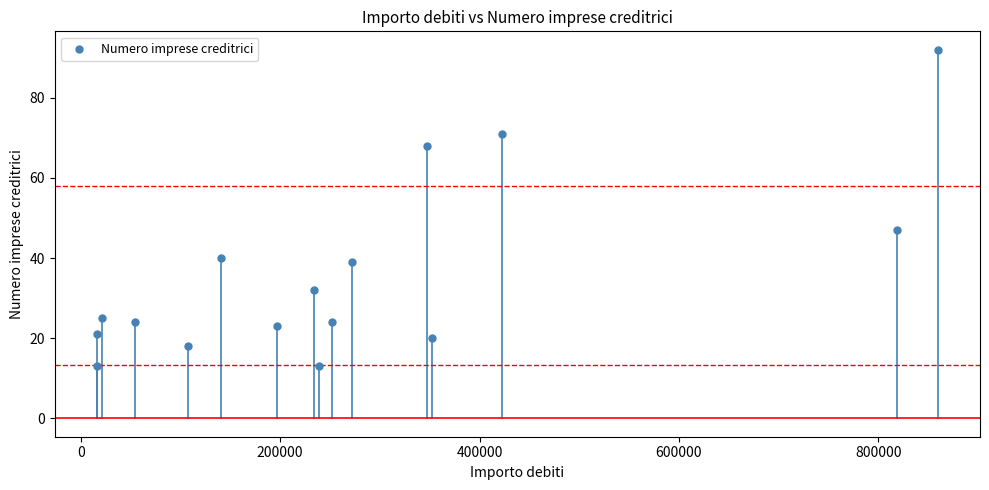

What Y value in the scatter plot is closest to 52?

47